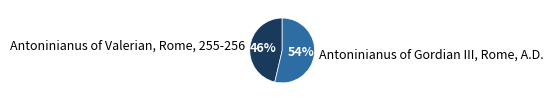

To the nearest percent, what is the combined percentage of Antoninianus of Valerian, Rome, 255-256 and Antoninianus of Gordian III, Rome, A.D.?

100%